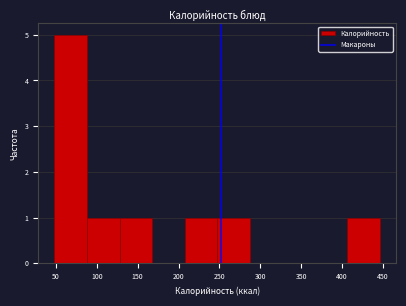

What is the height of the bar covering 205 to 245 on the x-axis? Neither the bar edges nor the heights are printed on the chart, so give them approximately, as read against the axes.

1